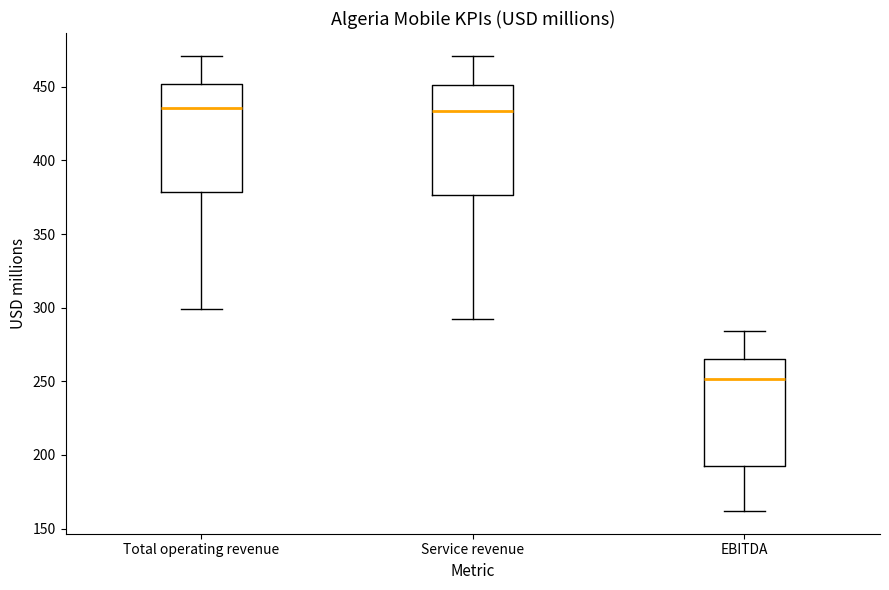

Where does the lower whisker of the box for Service revenue end on the y-axis? The values are not printed on the chart, so give them approximately, as read against the axis.

290